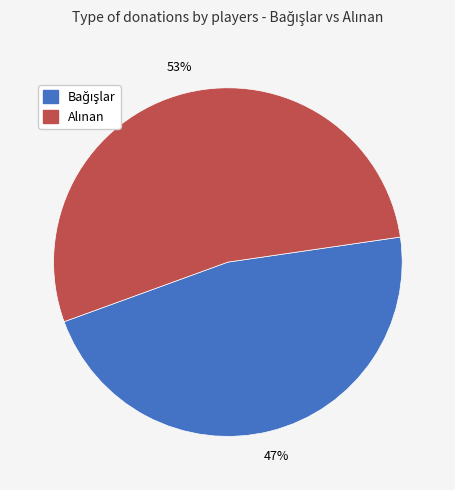

To the nearest percent, what is the average slice percentage?

50%